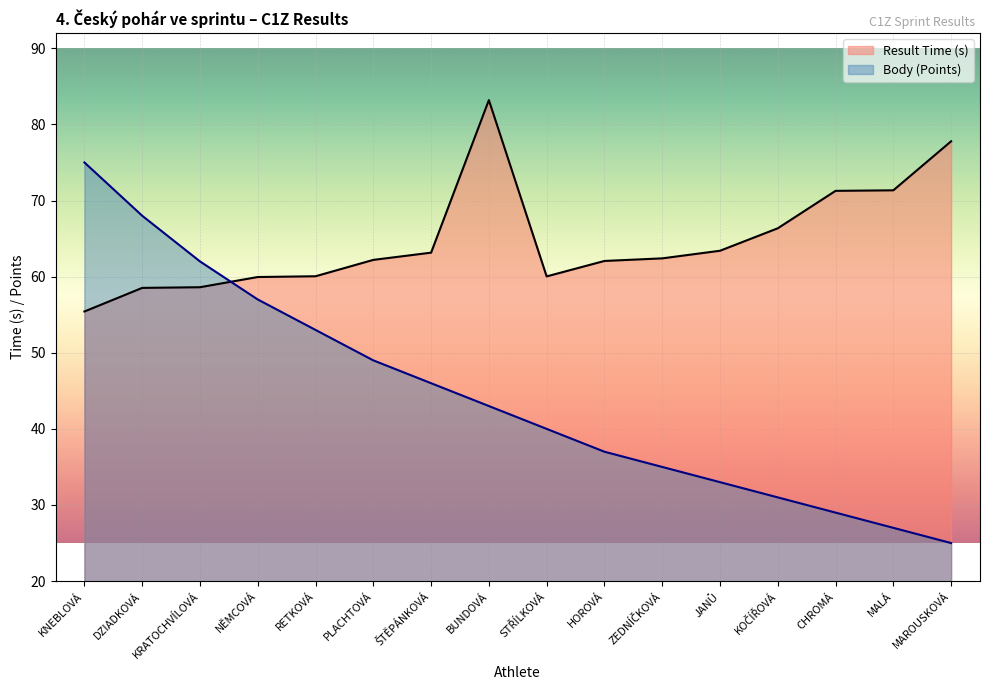

What is the sum of the Body values at STŘÍLKOVÁ and MALÁ?

67.0